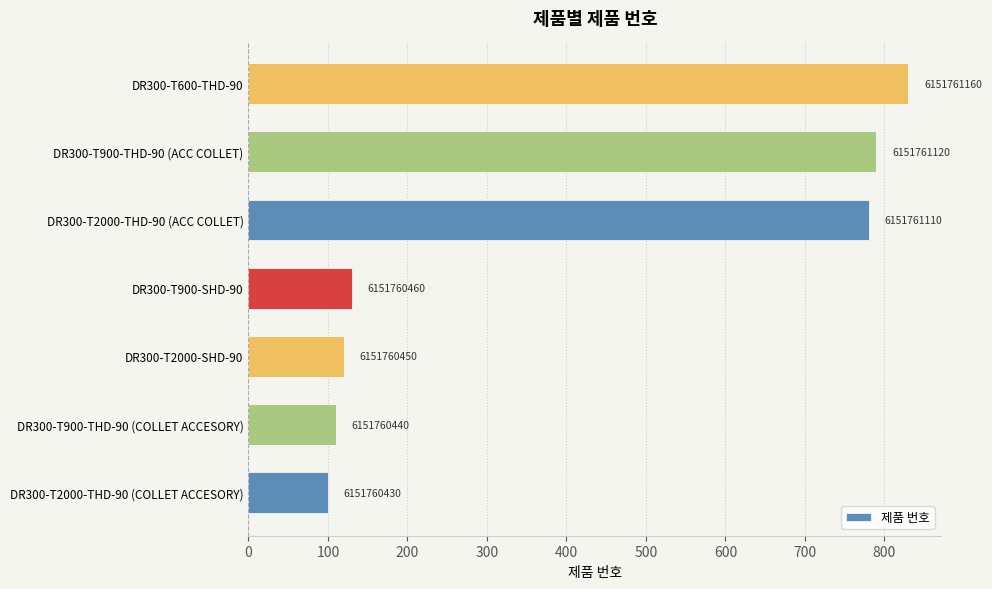

Does the chart contain stacked bars?

No